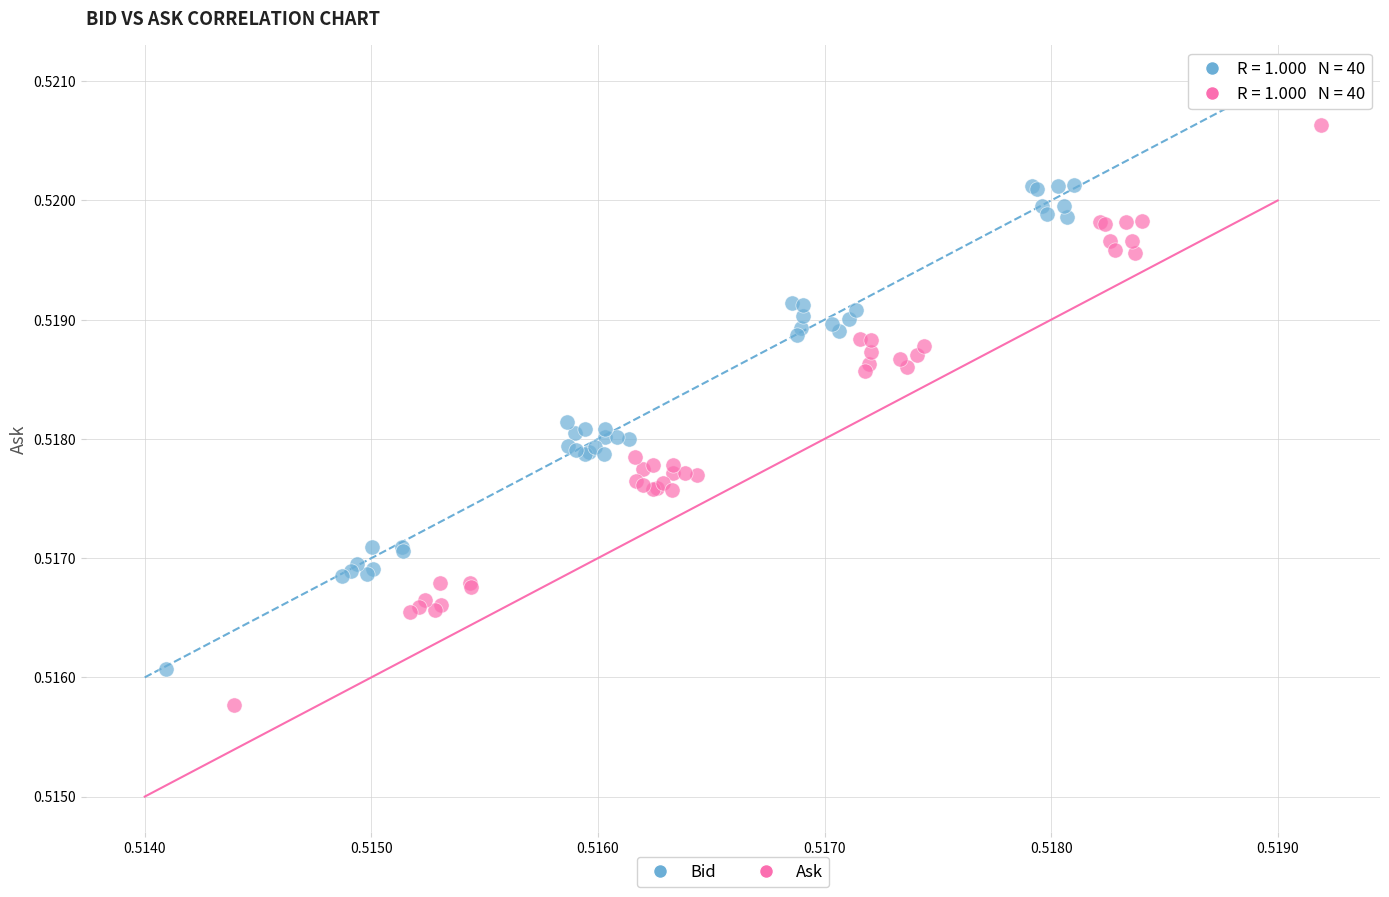

Which series contains the highest Y value?

Bid